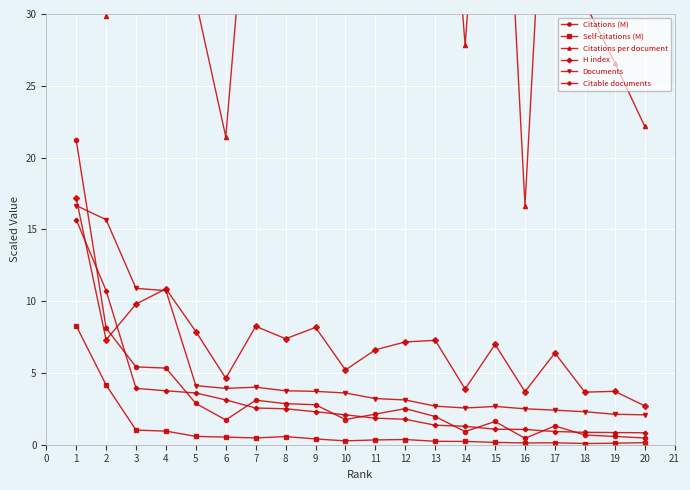

True or false: Citations per document and Self-citations (M) cross at least once.

False